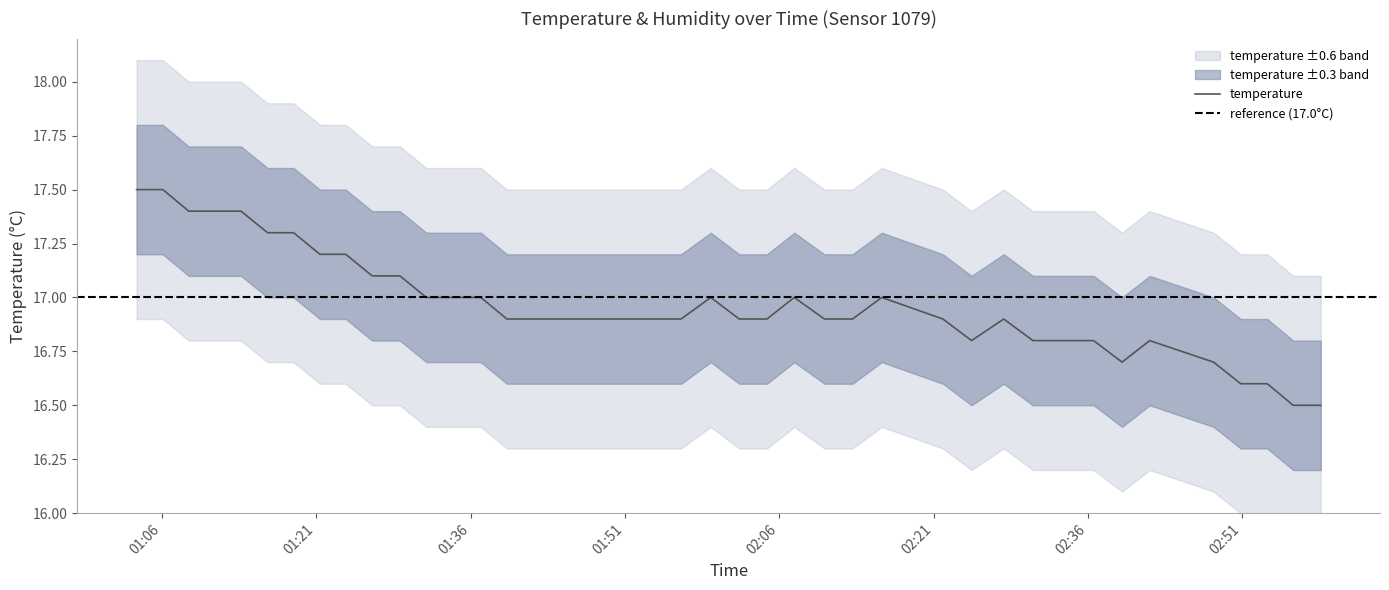

Reading left to right, what are all the values shown in this chart?

17.5	17.5	17.4	17.4	17.4	17.3	17.3	17.2	17.2	17.1	17.1	17.0	17.0	17.0	16.9	16.9	16.9	16.9	16.9	16.9	17.0	16.9	16.9	17.0	16.9	16.9	17.0	16.9	16.8	16.9	16.8	16.8	16.8	16.7	16.8	16.7	16.6	16.6	16.5	16.5